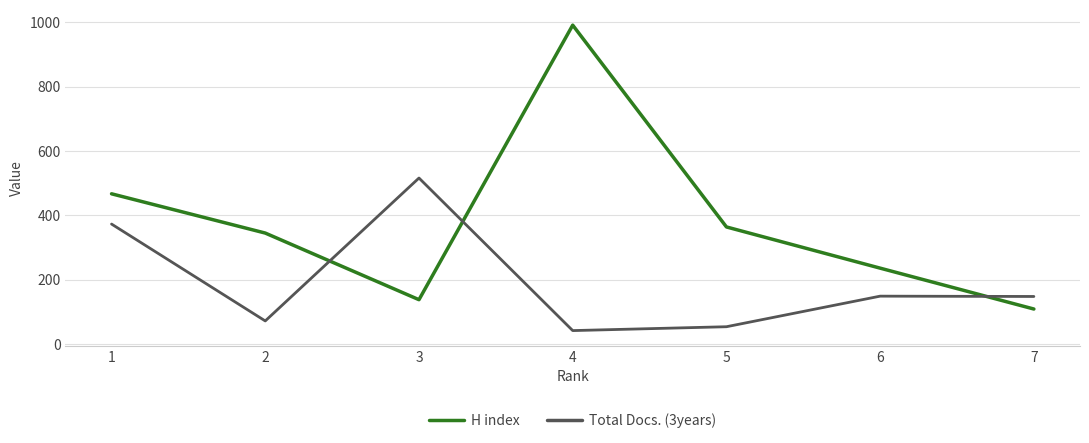

Between 5 and 7, which series saw the biggest shift?

H index